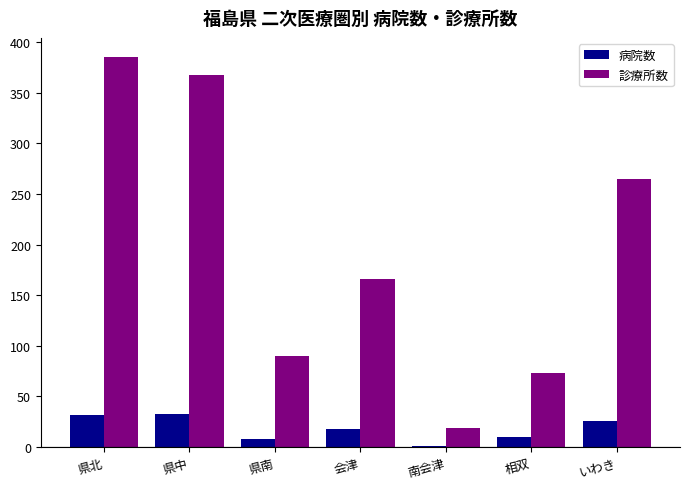

True or false: 診療所数 has a value of 568 at 県北.

False